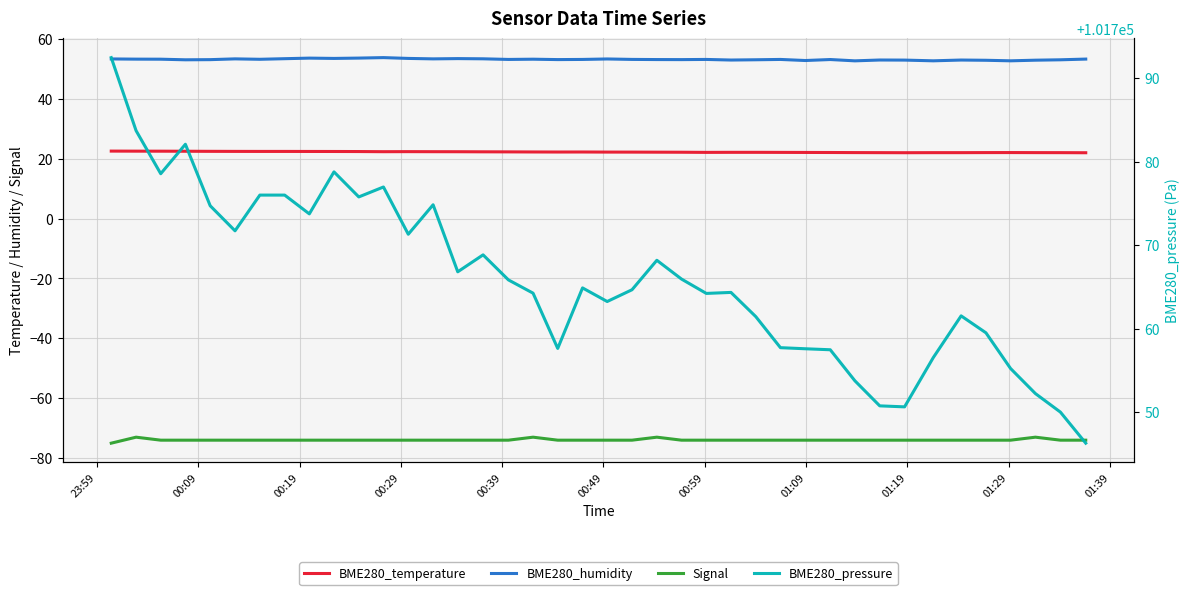

True or false: Signal and BME280_pressure intersect in this chart.

False